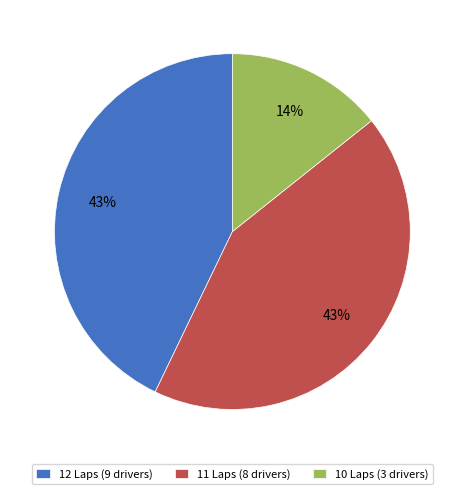

True or false: 10 Laps (3 drivers) accounts for 14% of the total.

True